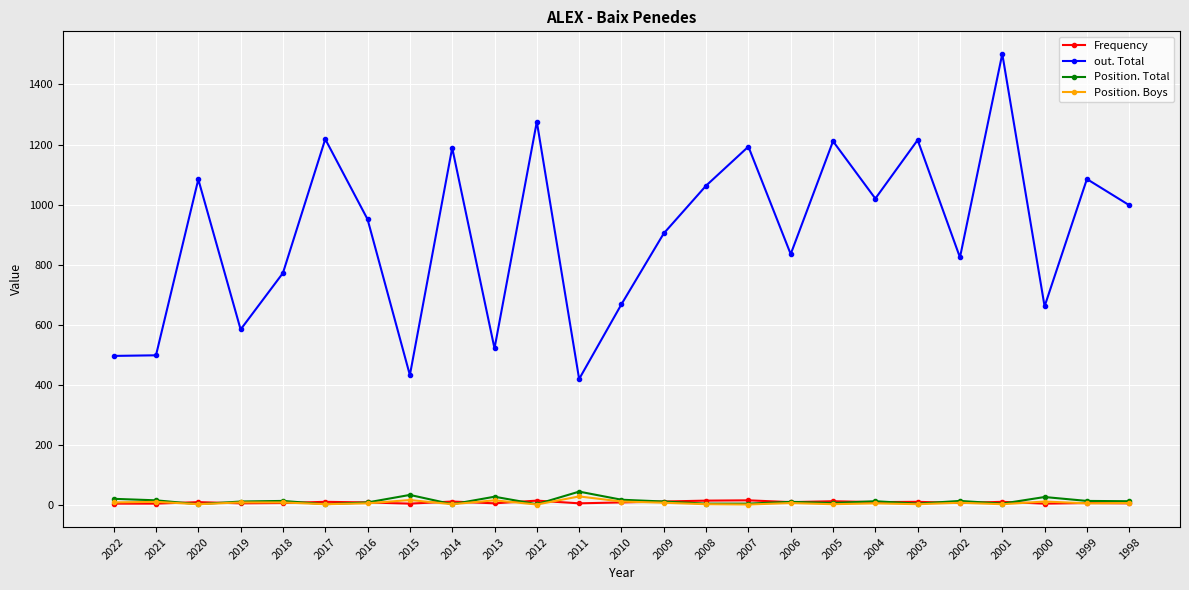

At which category is the sum across all series the highest?

2001